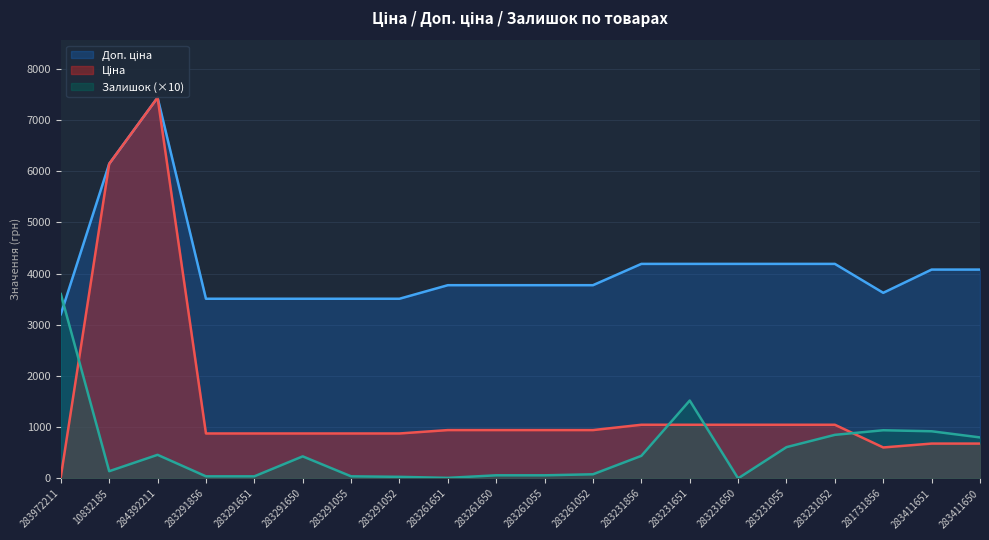

In Доп. ціна, how many points are lower than both neighbors (excluding endpoints)?

1